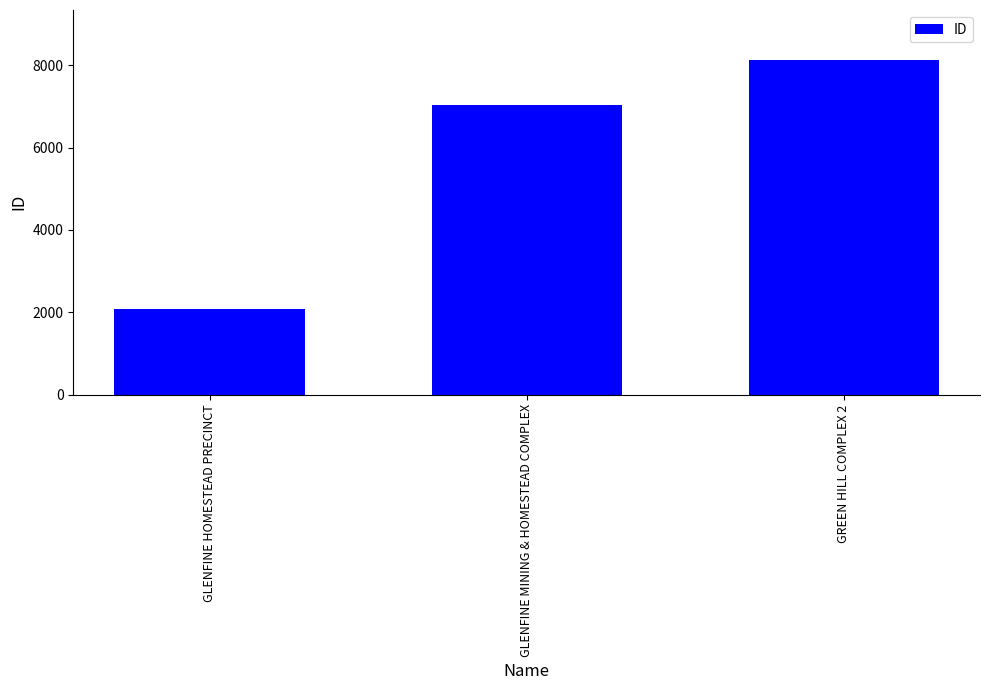

At which label is the value closest to 5104?

GLENFINE MINING & HOMESTEAD COMPLEX